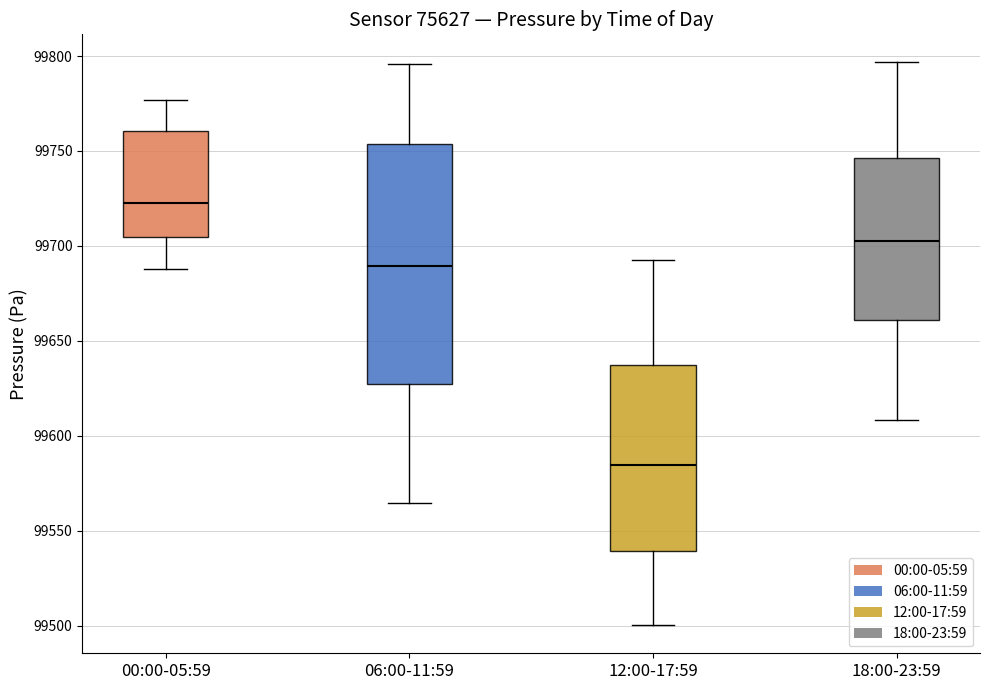

Reading left to right, transcribe this box plot: for each box, give where its median line is, the range the box spans, and where its two whiskers end, as read against the y-axis. The values are not printed on the chart, so give them approximately, as read against the axis.

00:00-05:59: median 99720, box 99705 to 99760, whiskers 99690 to 99775
06:00-11:59: median 99690, box 99625 to 99755, whiskers 99565 to 99795
12:00-17:59: median 99585, box 99540 to 99635, whiskers 99500 to 99695
18:00-23:59: median 99700, box 99660 to 99745, whiskers 99610 to 99795